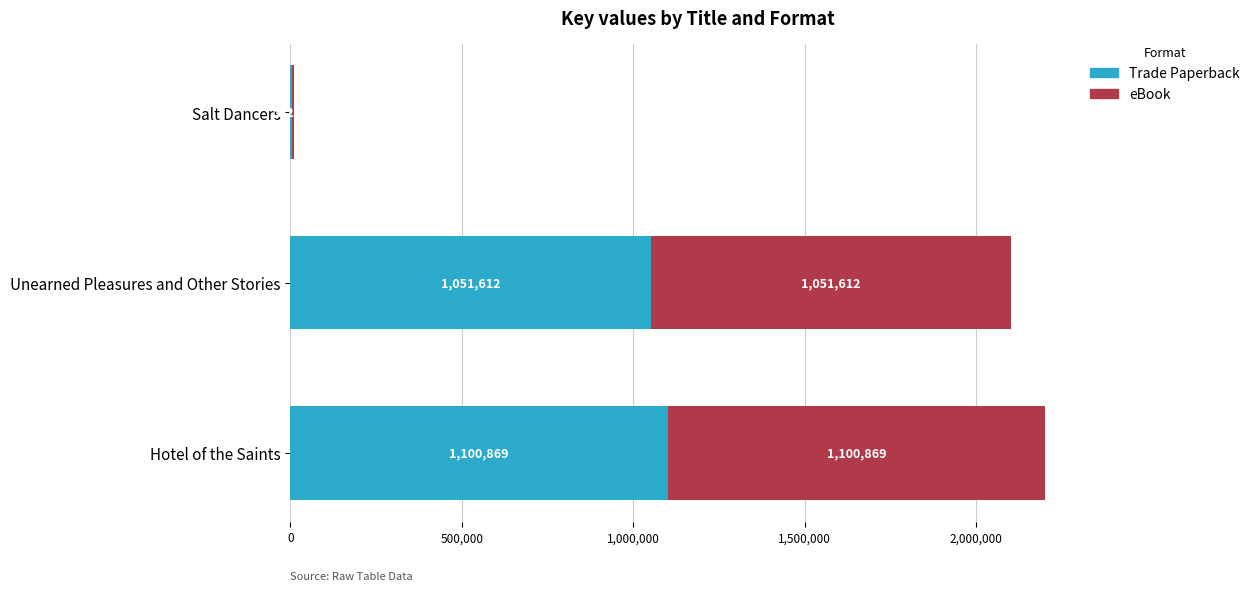

What is the highest value of the Trade Paperback series?

1100869